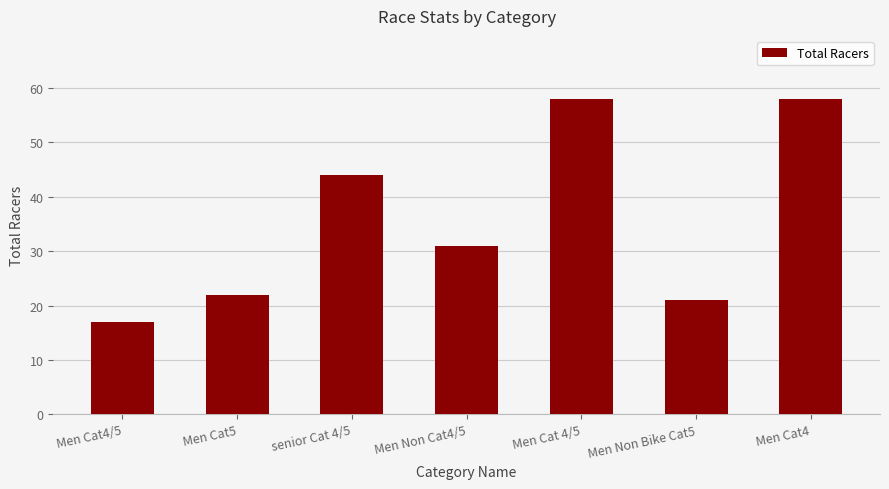

Reading left to right, transcribe all the data shown in this chart.

17	22	44	31	58	21	58